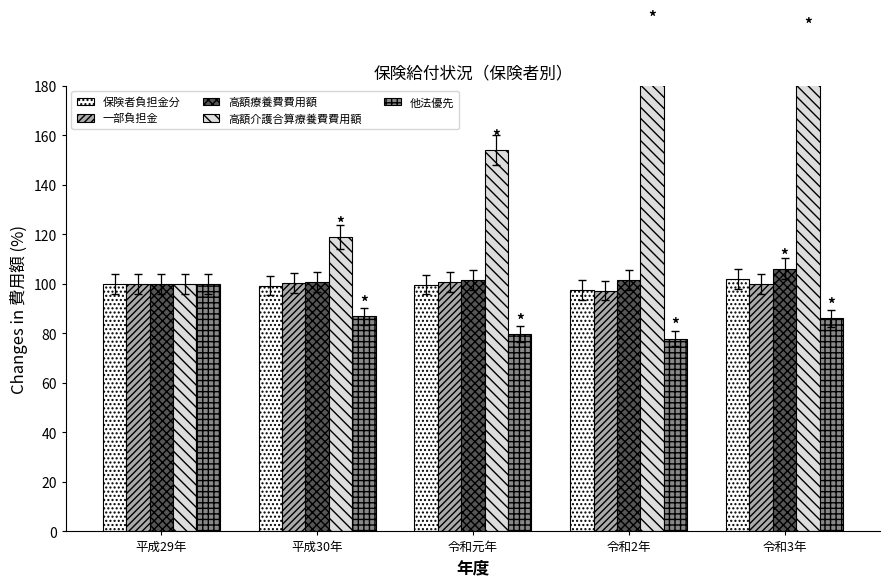

What are all the series names shown in the legend?

保険者負担金分, 一部負担金, 高額療養費費用額, 高額介護合算療養費費用額, 他法優先